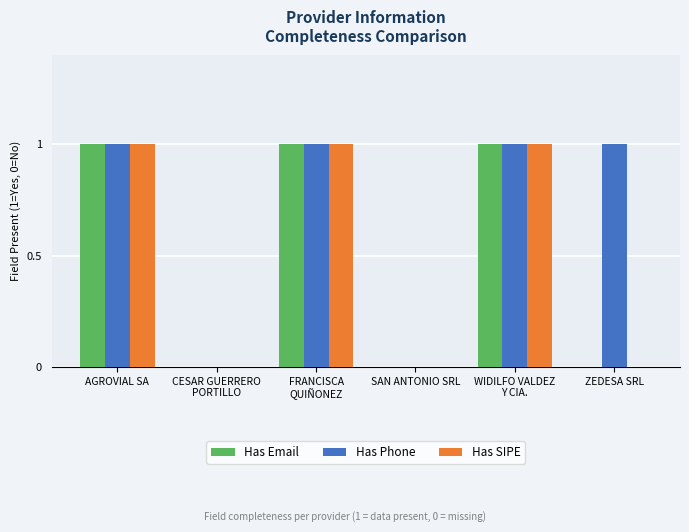

Does the chart contain stacked bars?

No